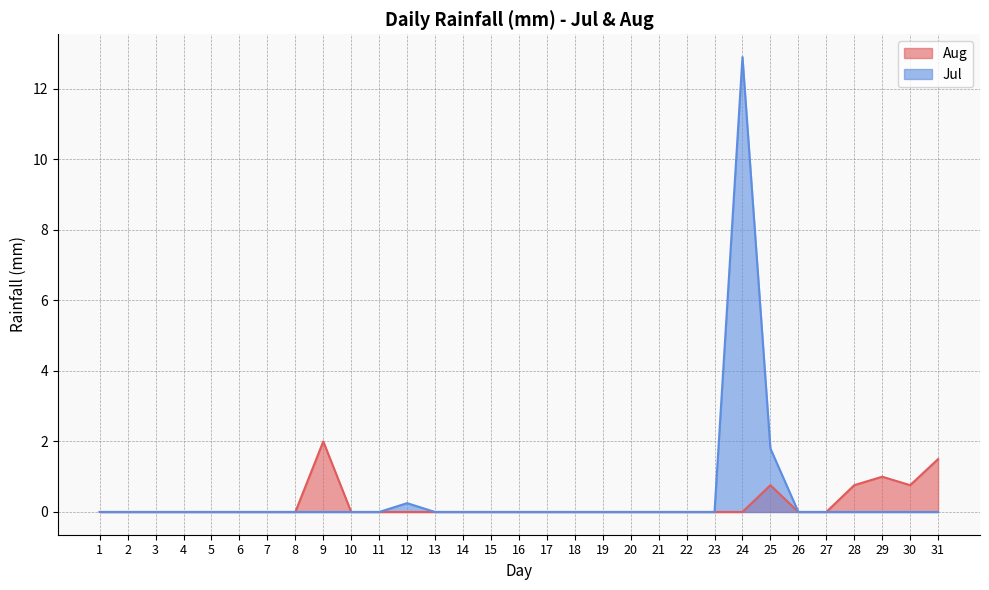

List the series in order of their peak value, lowest first.

Aug, Jul